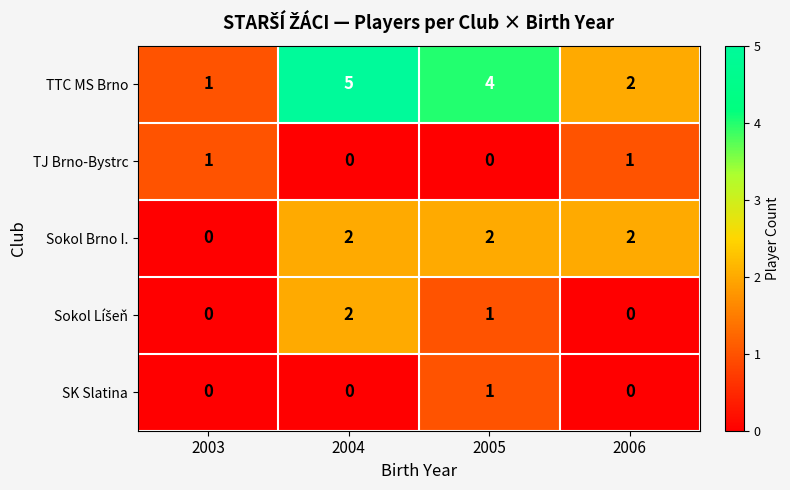

Which series has the largest total across all categories?

TTC MS Brno